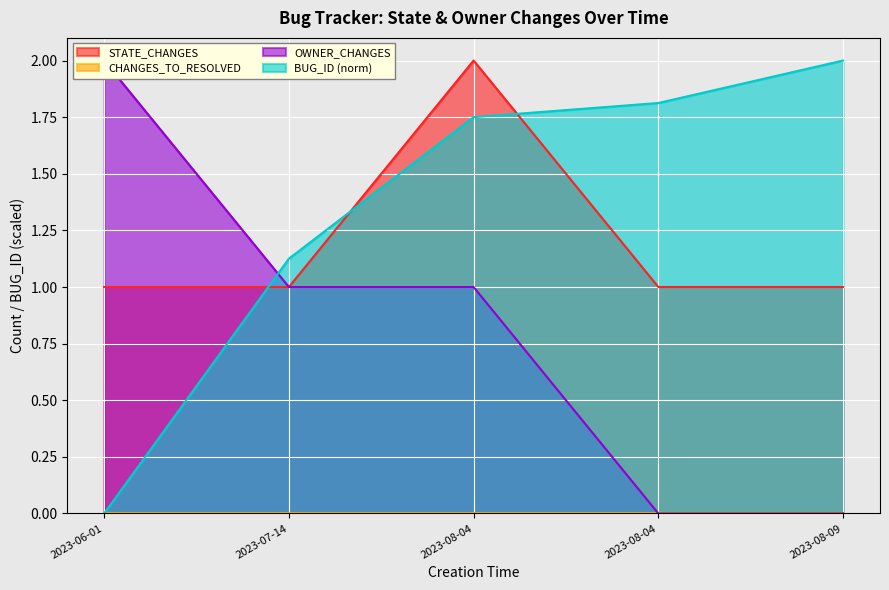

What is the sum of all OWNER_CHANGES values?

4.0